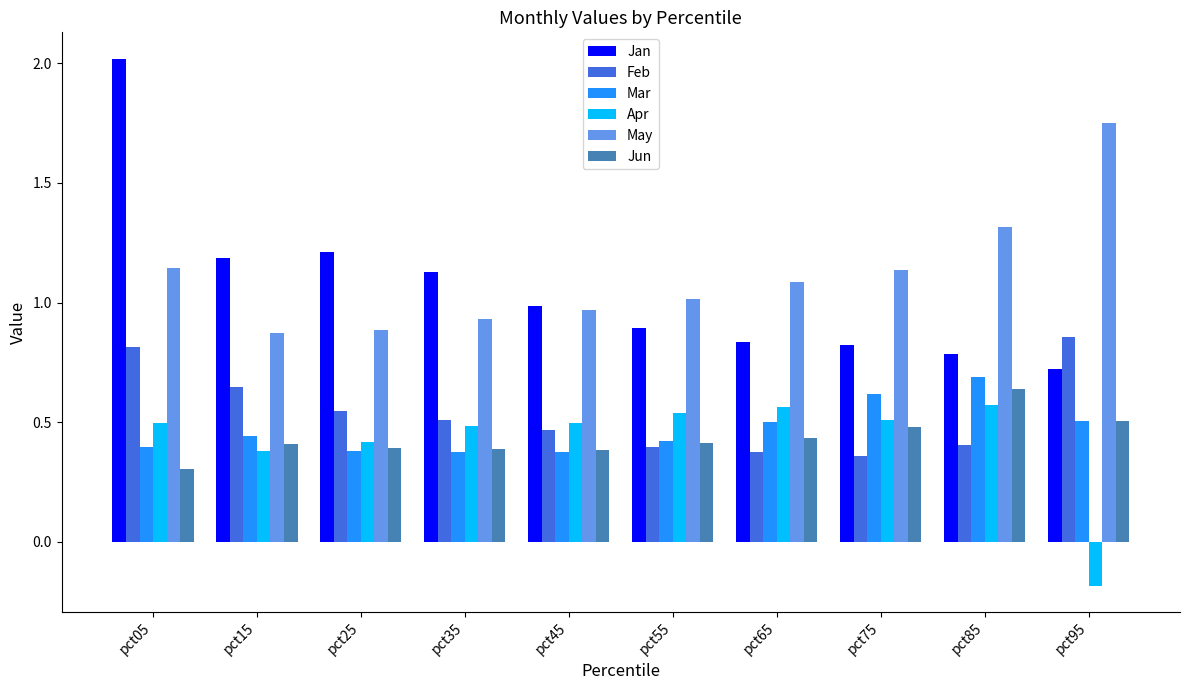

How many bars are there in total?

60